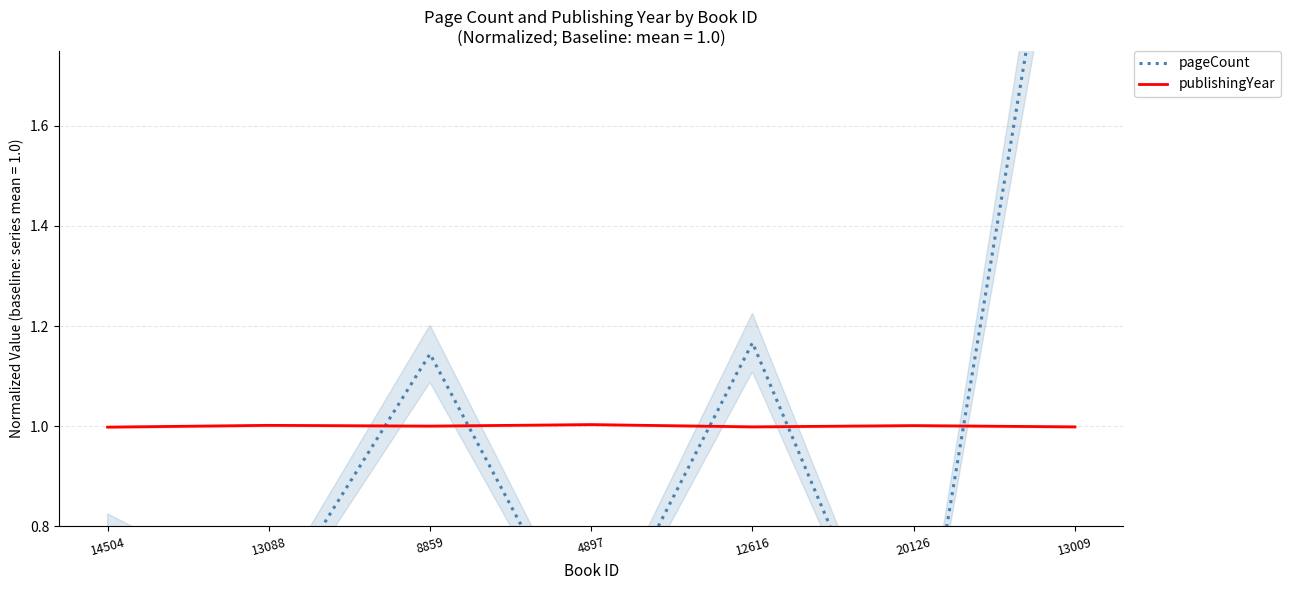

What is the total value across all series at 13088?

1.6